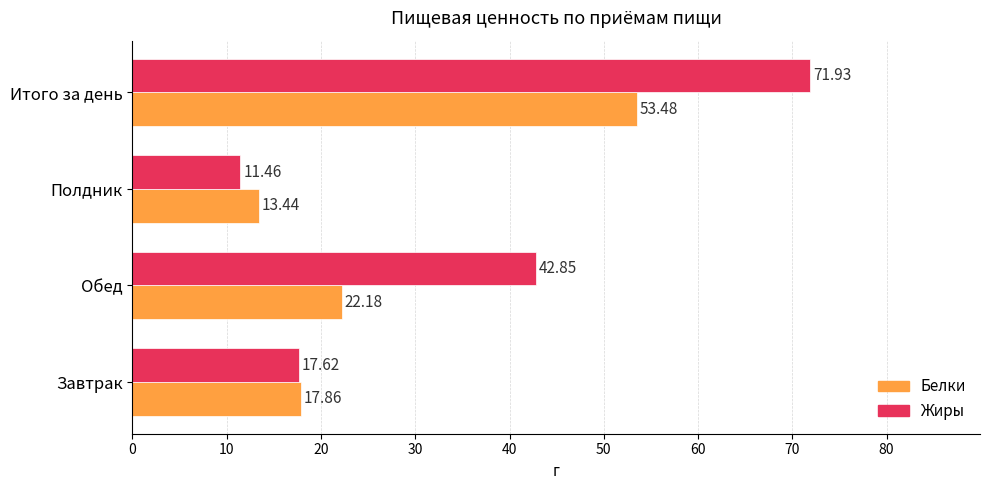

What is the difference between the maximum and second lowest values in the Белки series?

35.6